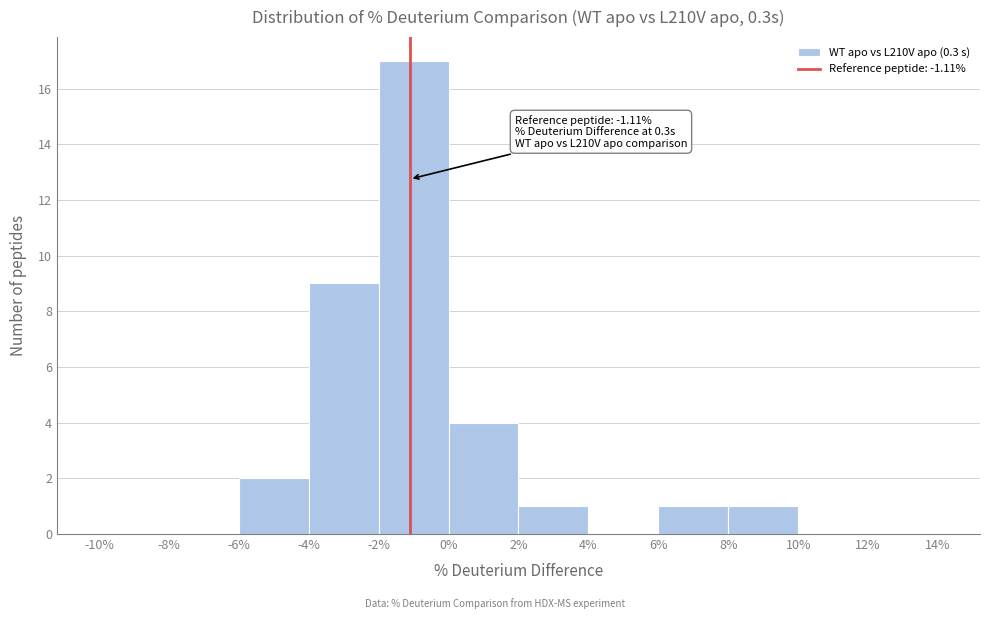

Which range on the x-axis has the tallest bar?

-2% to 0%